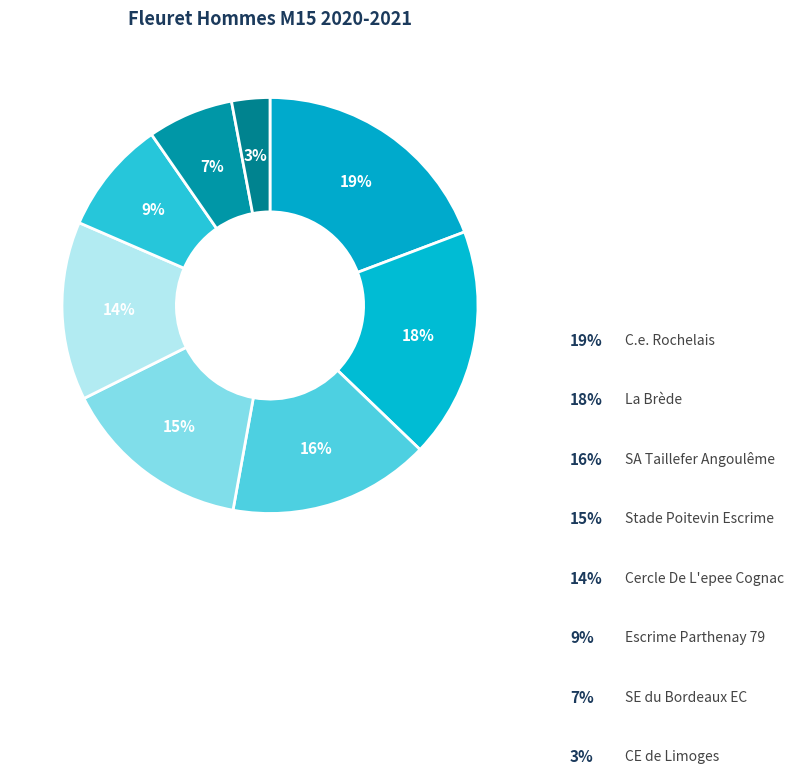

How many slices are in this pie chart?

8